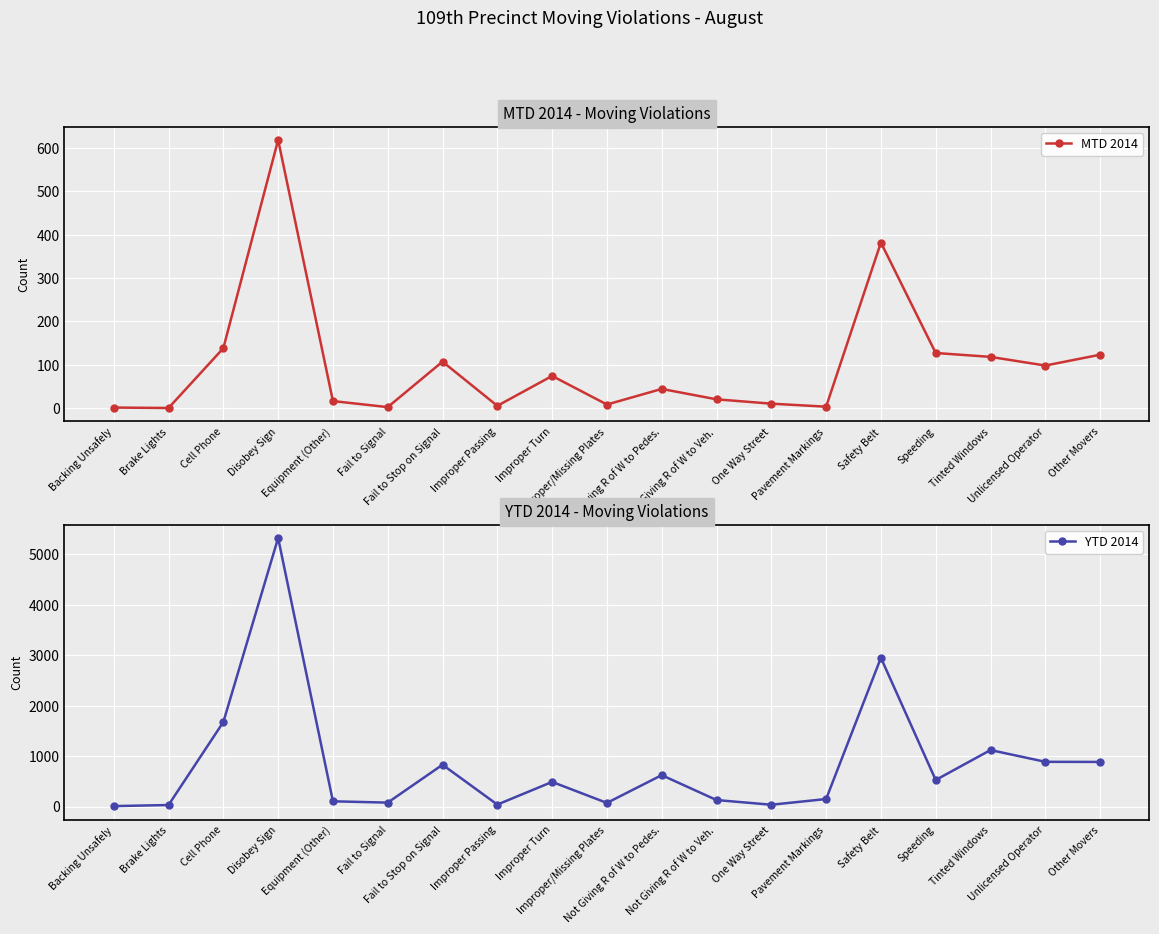

Is it true that YTD 2014 equals 5318 at Disobey Sign?

True